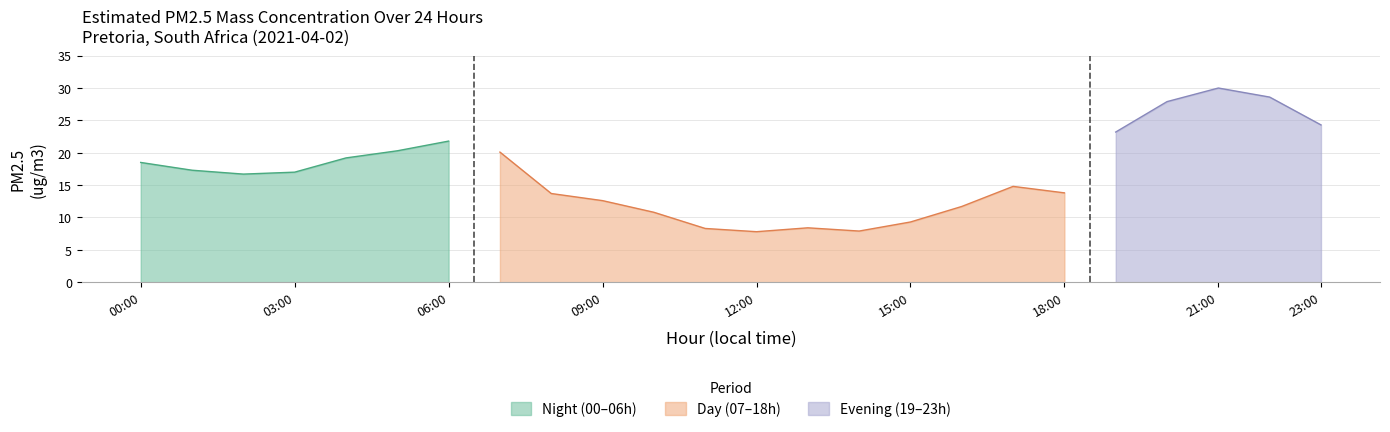

How many interior local peaks (higher than both neighbors) does the data have?

4